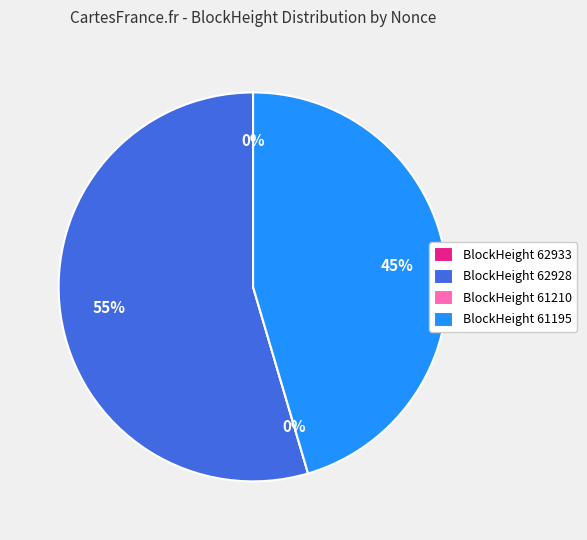

Which slice represents more than half of the pie?

62928